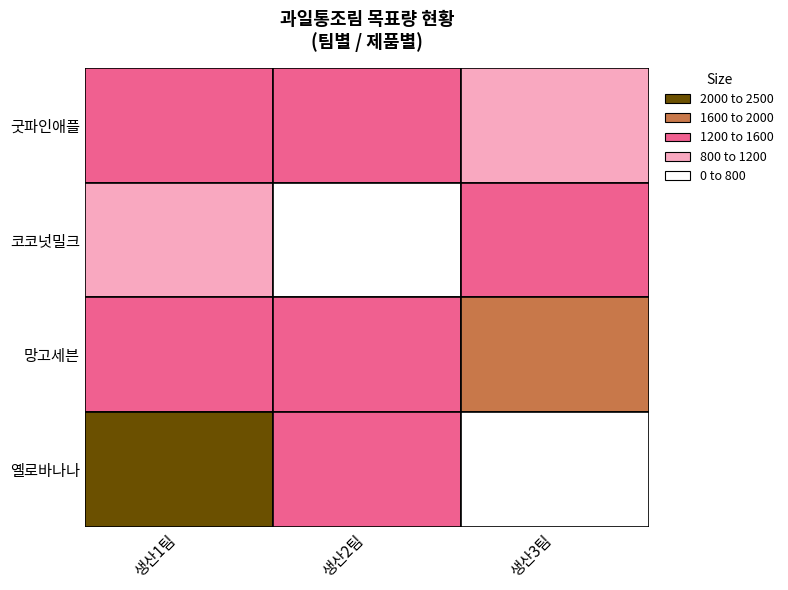

Reading left to right, extract all data points from this chart.

굿파인애플: 1500	1500	1200
코코넛밀크: 1000	800	1400
망고세븐: 1300	1600	2000
옐로바나나: 2500	1600	800